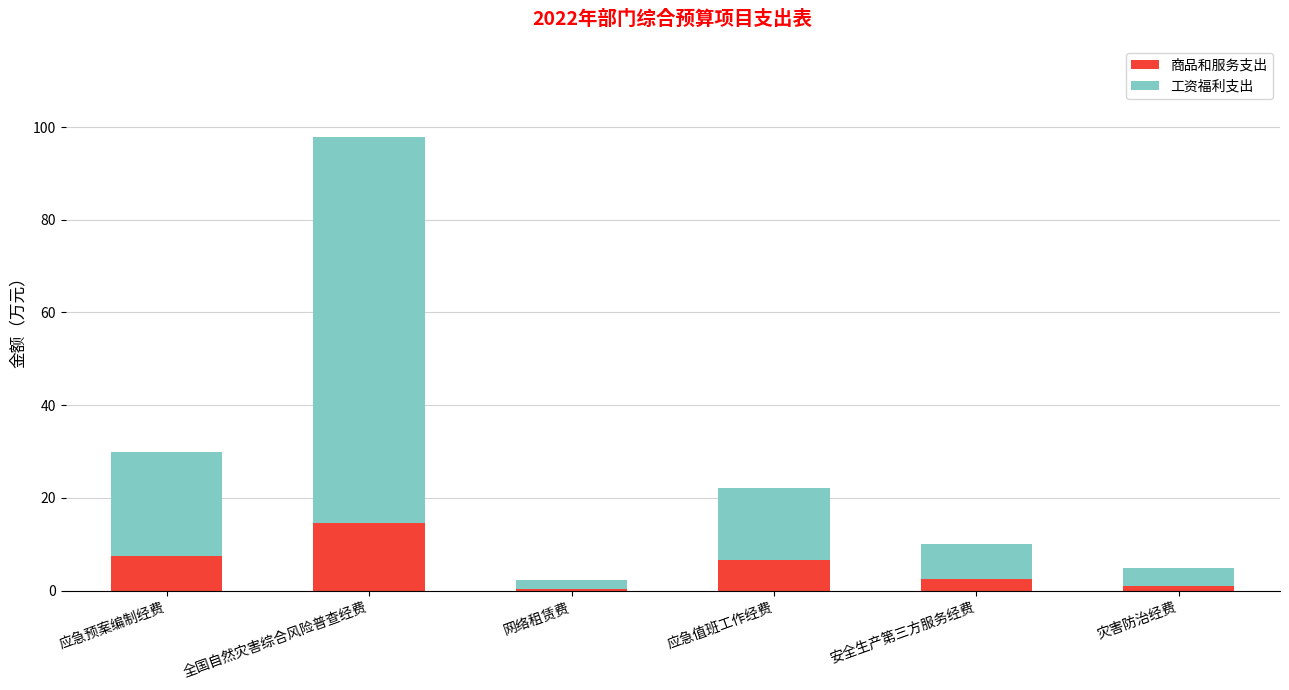

At which category is the sum across all series the highest?

全国自然灾害综合风险普查经费